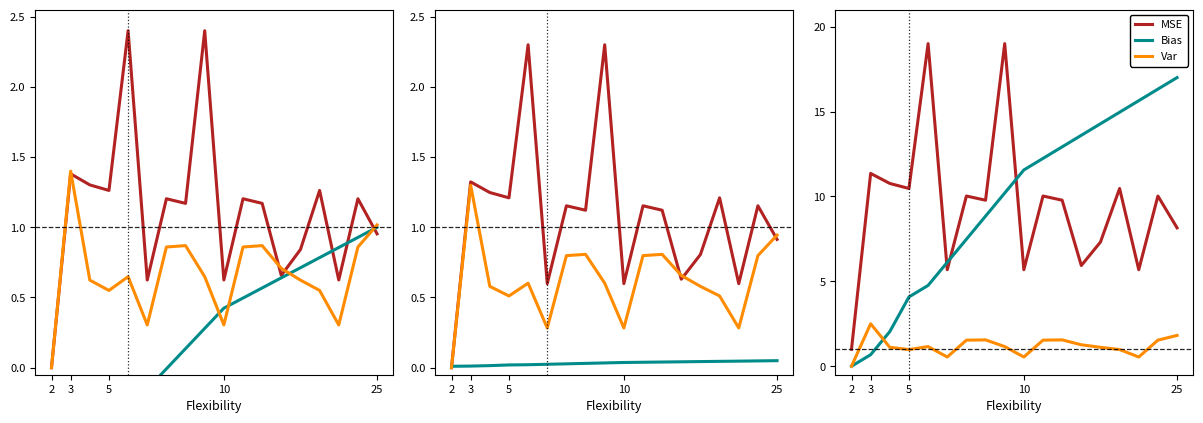

How many lines are shown in the chart?

3